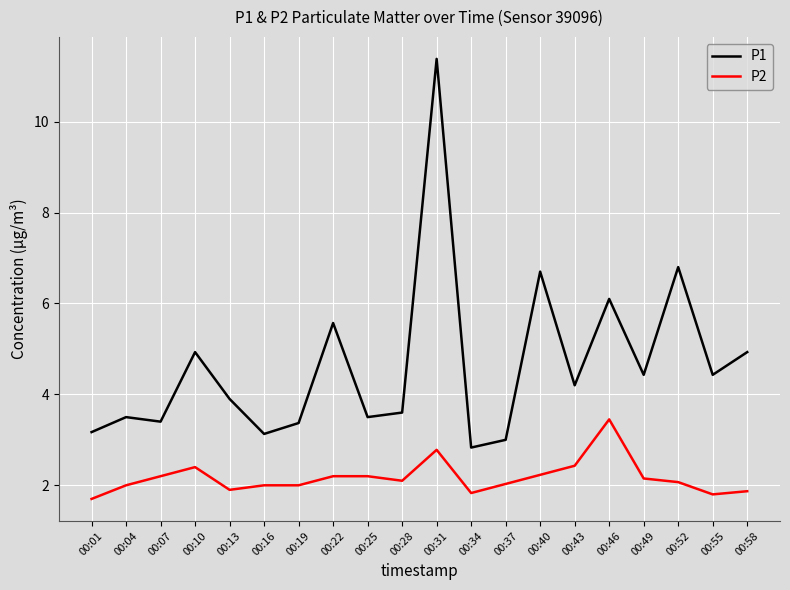

At which category is the sum across all series the highest?

00:31